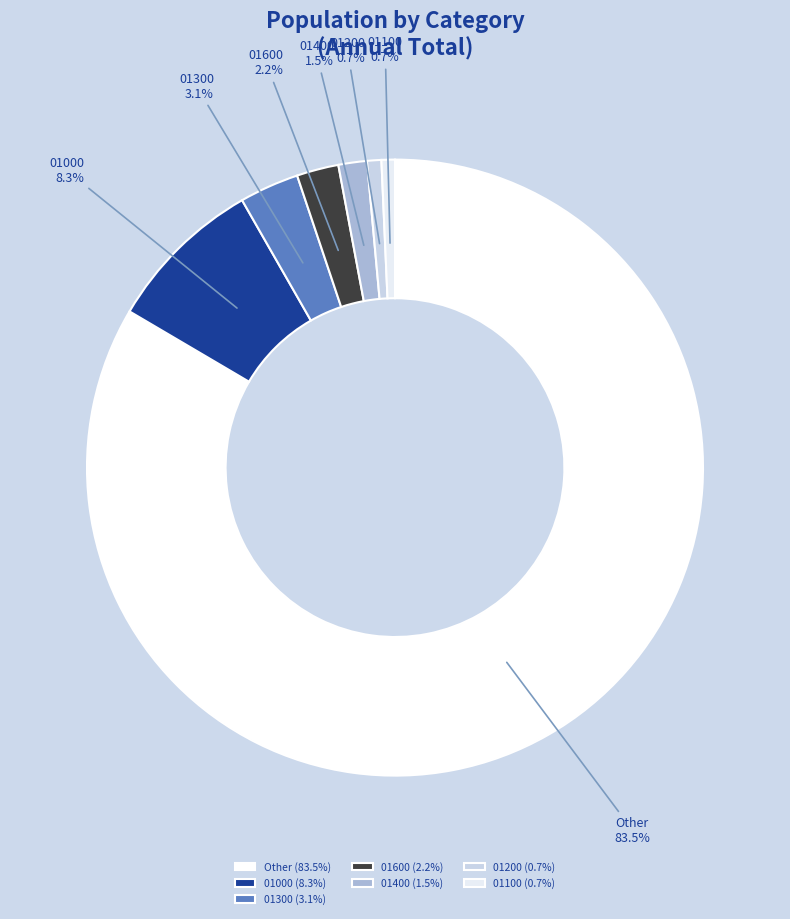

Between 01400 and 01000, which is larger?

01000